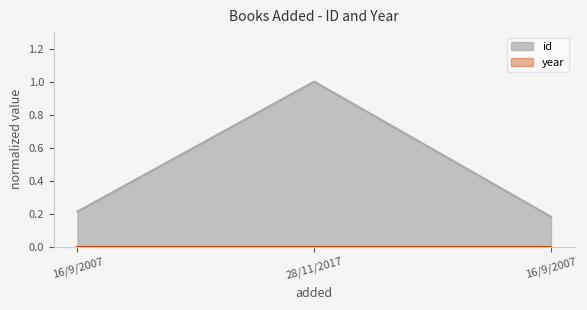

Reading right to left, what are all the values shown in this chart?

0.2	1.0	0.2